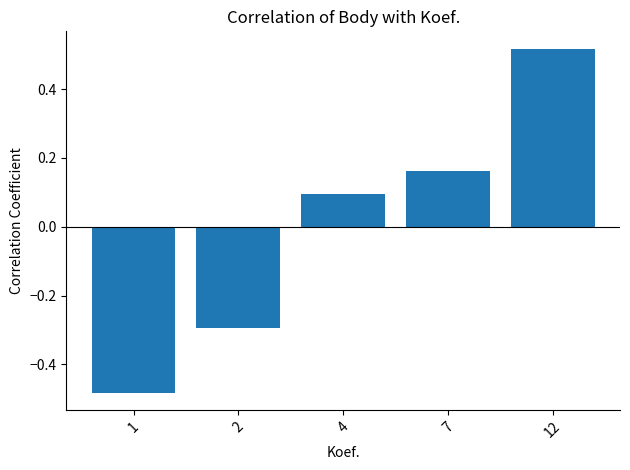

What value does the data have at 2?

-0.3